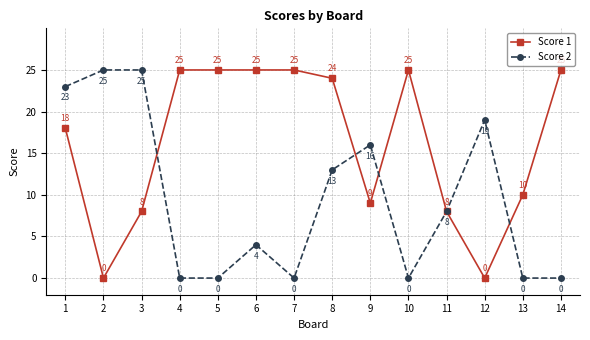

How many positive values does the Score 1 series have?

12